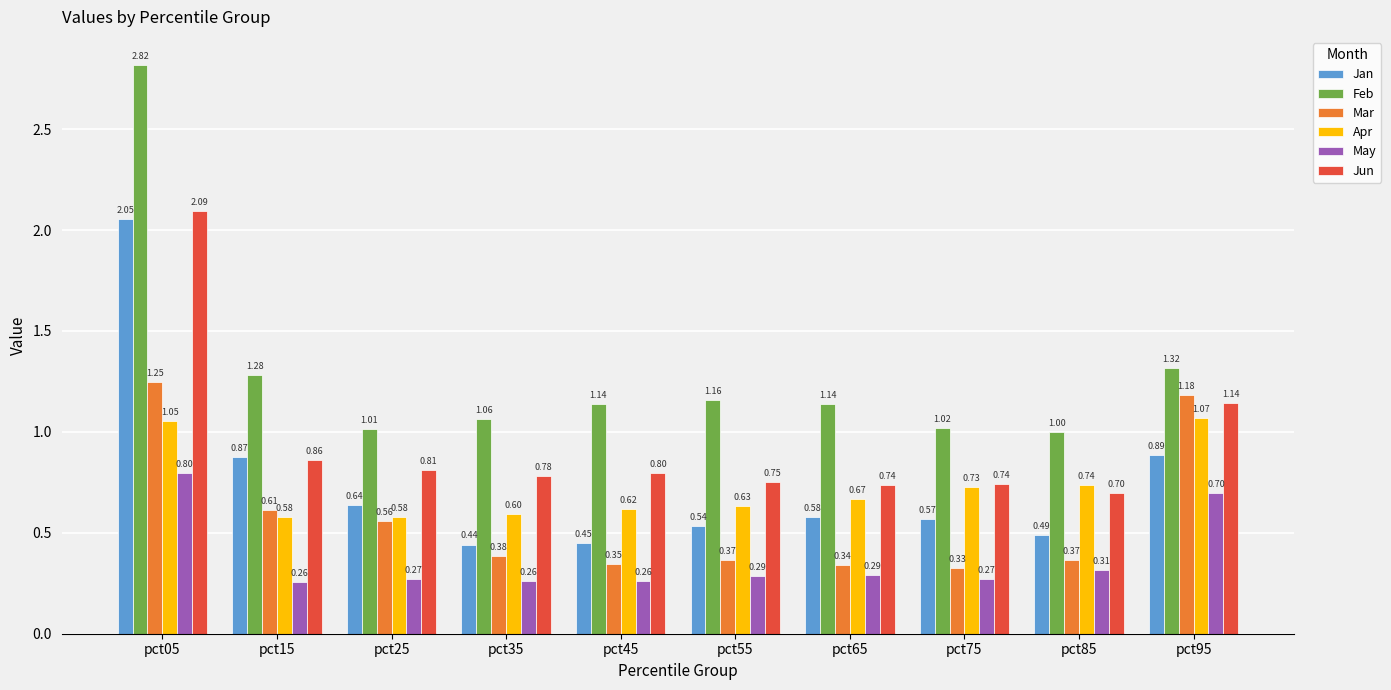

What is the sum of the May values at pct95 and pct75?

1.0